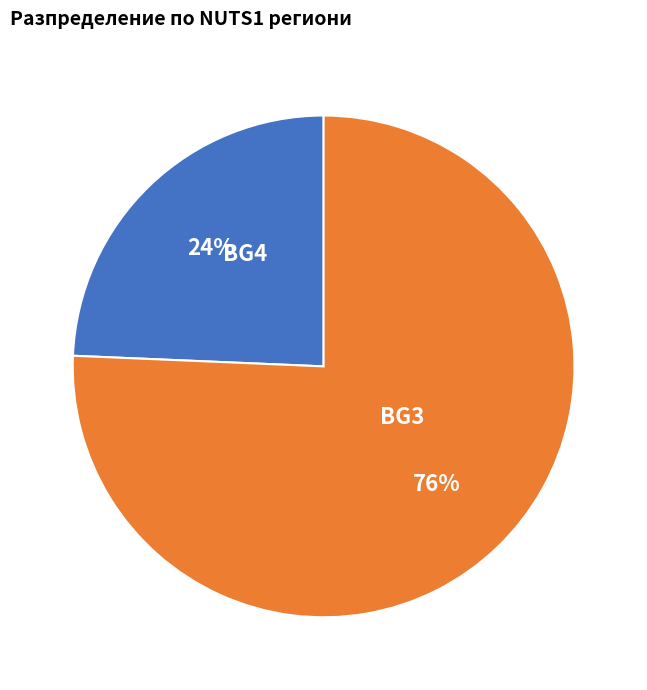

Does any single category account for the majority?

Yes